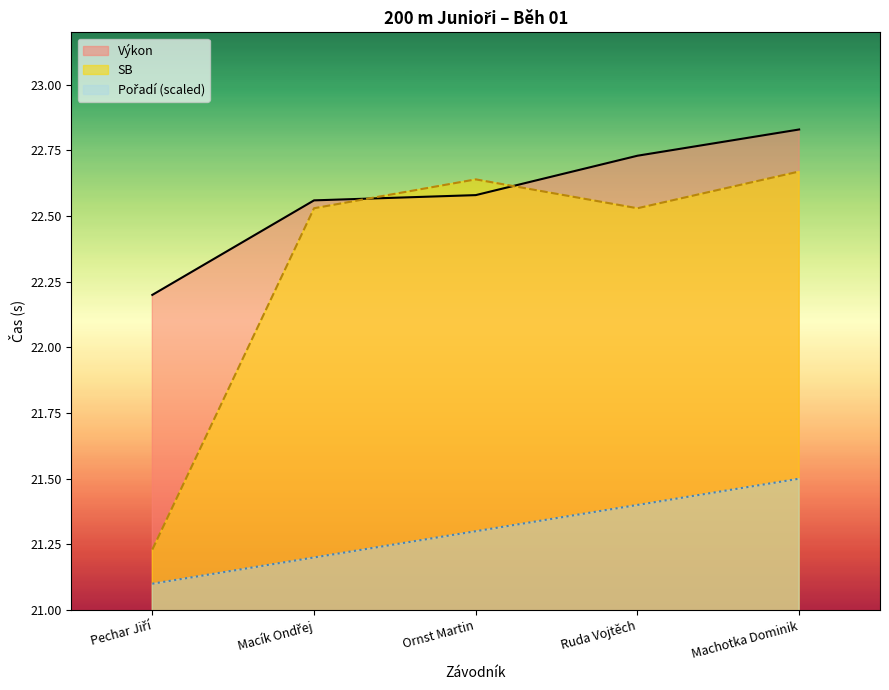

How many intersections are there between SB and Výkon?

2